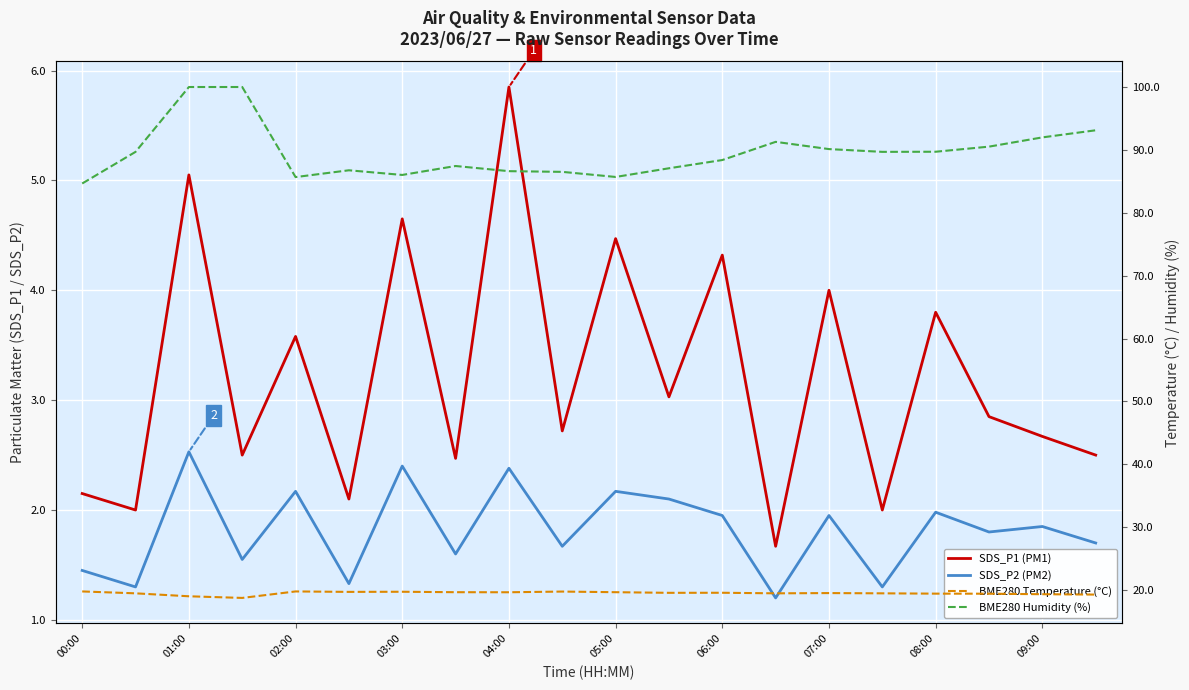

True or false: BME280 Temperature (°C) has a value of 19.7 at 05:00.

True